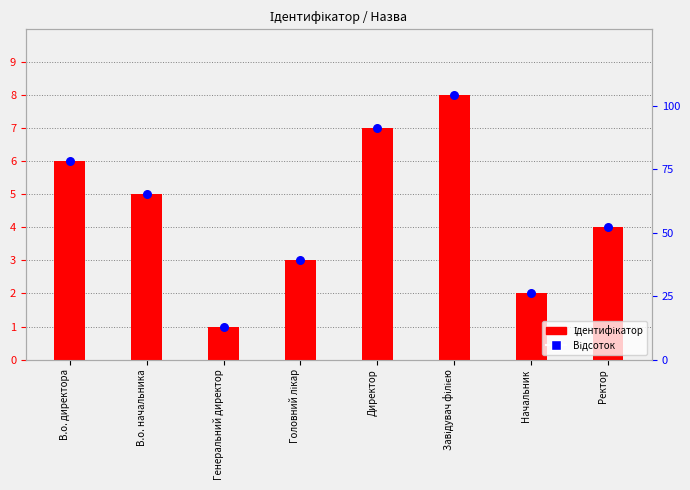

Which series has the largest total across all categories?

Ідентифікатор